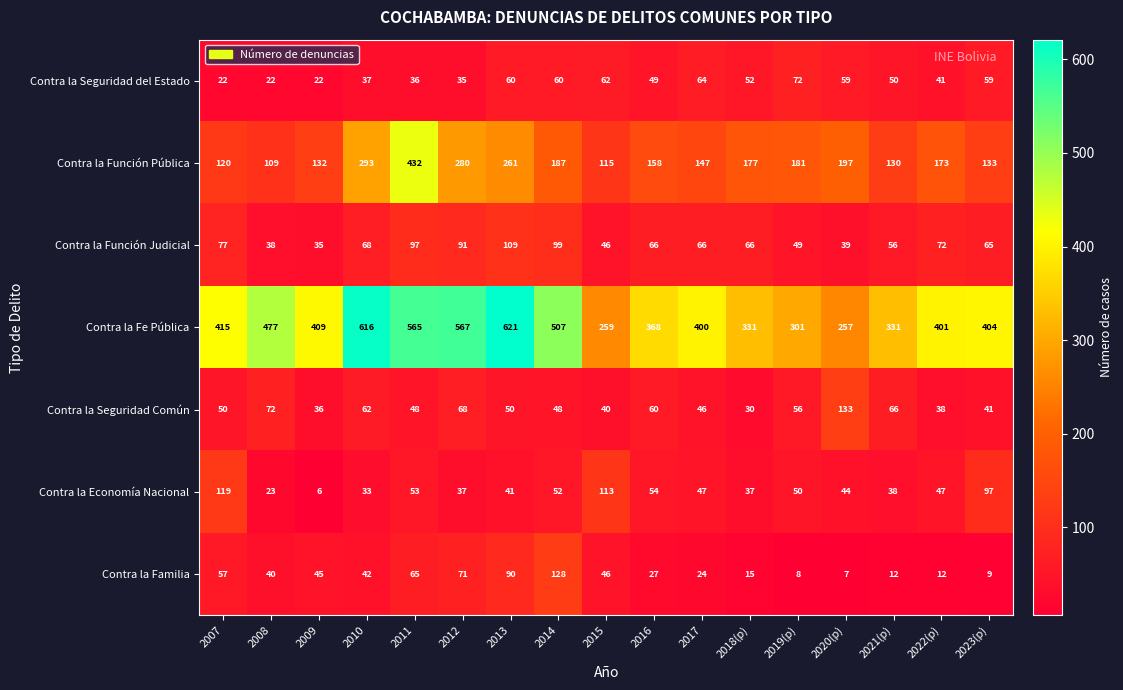

True or false: Contra la Función Pública has a value of 133 at 2023(p).

True